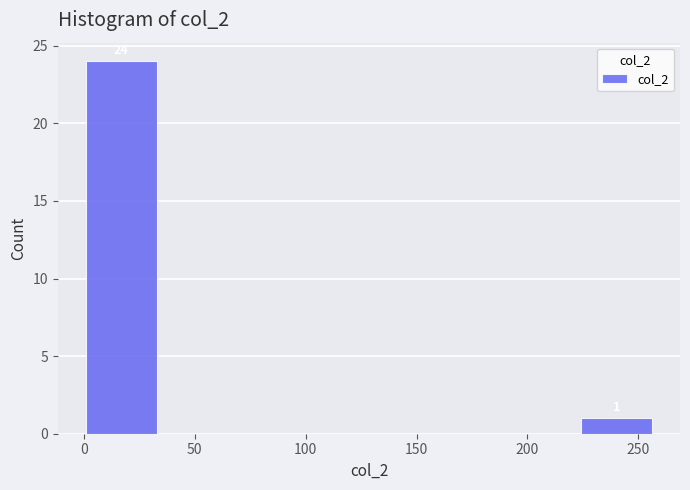

Which range on the x-axis has the tallest bar?

0 to 35